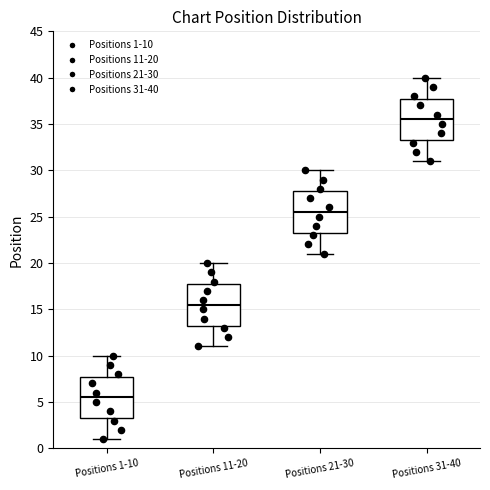

Reading left to right, transcribe this box plot: for each box, give where its median line is, the range the box spans, and where its two whiskers end, as read against the y-axis. The values are not printed on the chart, so give them approximately, as read against the axis.

Positions 1-10: median 5.5, box 3.5 to 8.0, whiskers 1.0 to 10.0
Positions 11-20: median 15.5, box 13.5 to 18.0, whiskers 11.0 to 20.0
Positions 21-30: median 25.5, box 23.5 to 28.0, whiskers 21.0 to 30.0
Positions 31-40: median 35.5, box 33.5 to 38.0, whiskers 31.0 to 40.0